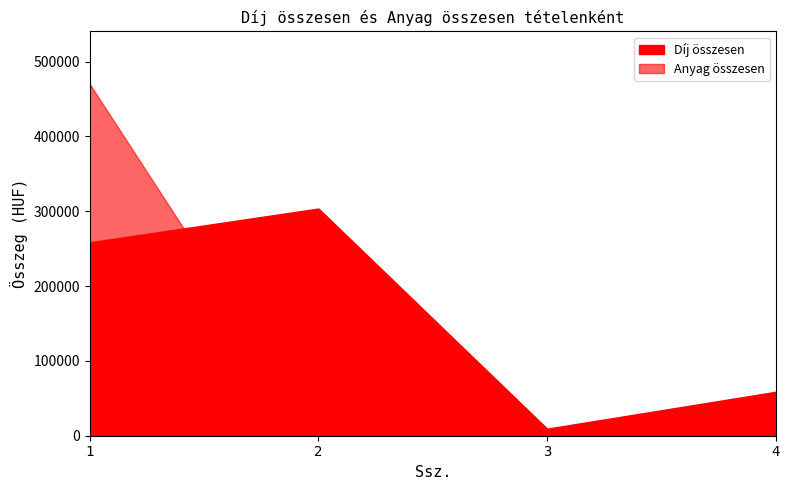

Rank the series by their average value, from lowest to highest.

Anyag összesen, Díj összesen